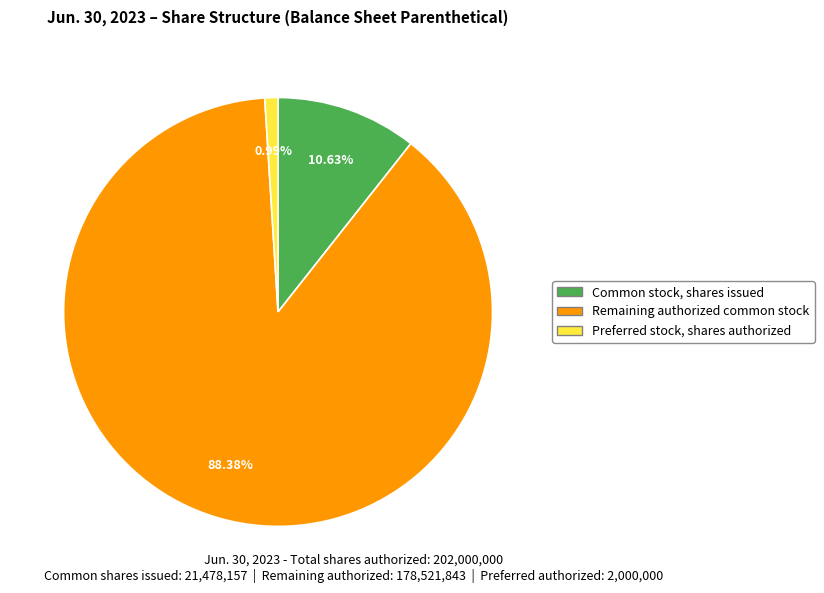

Combined, do Common stock, shares issued and Preferred stock, shares authorized account for over 50%?

No